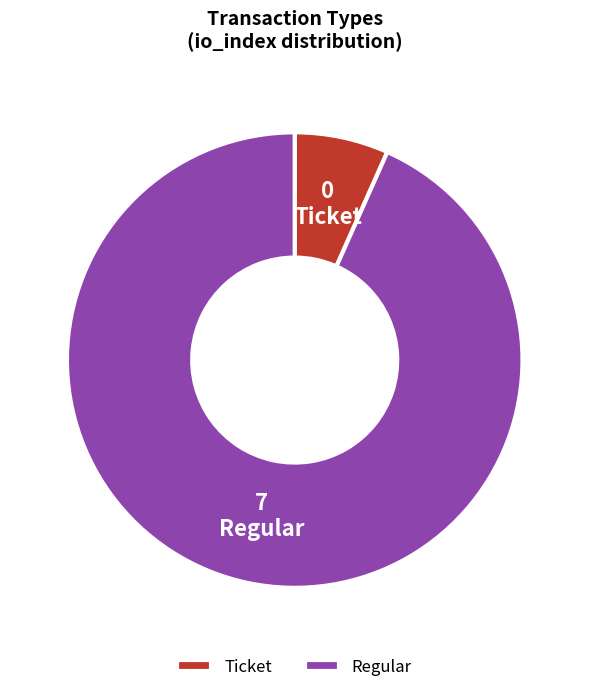

Is the sum of Ticket and Regular greater than half?

Yes